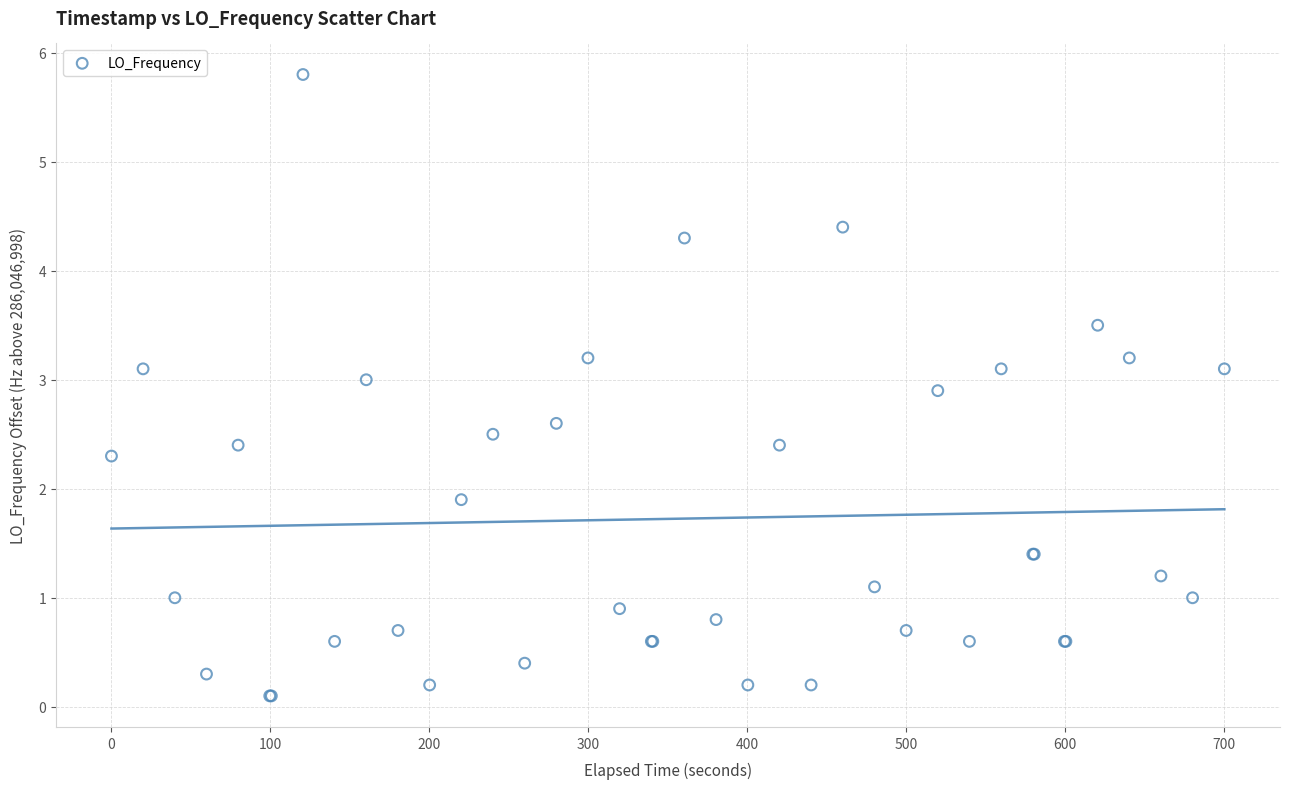

What Y value in the scatter plot is closest to 2?

1.9